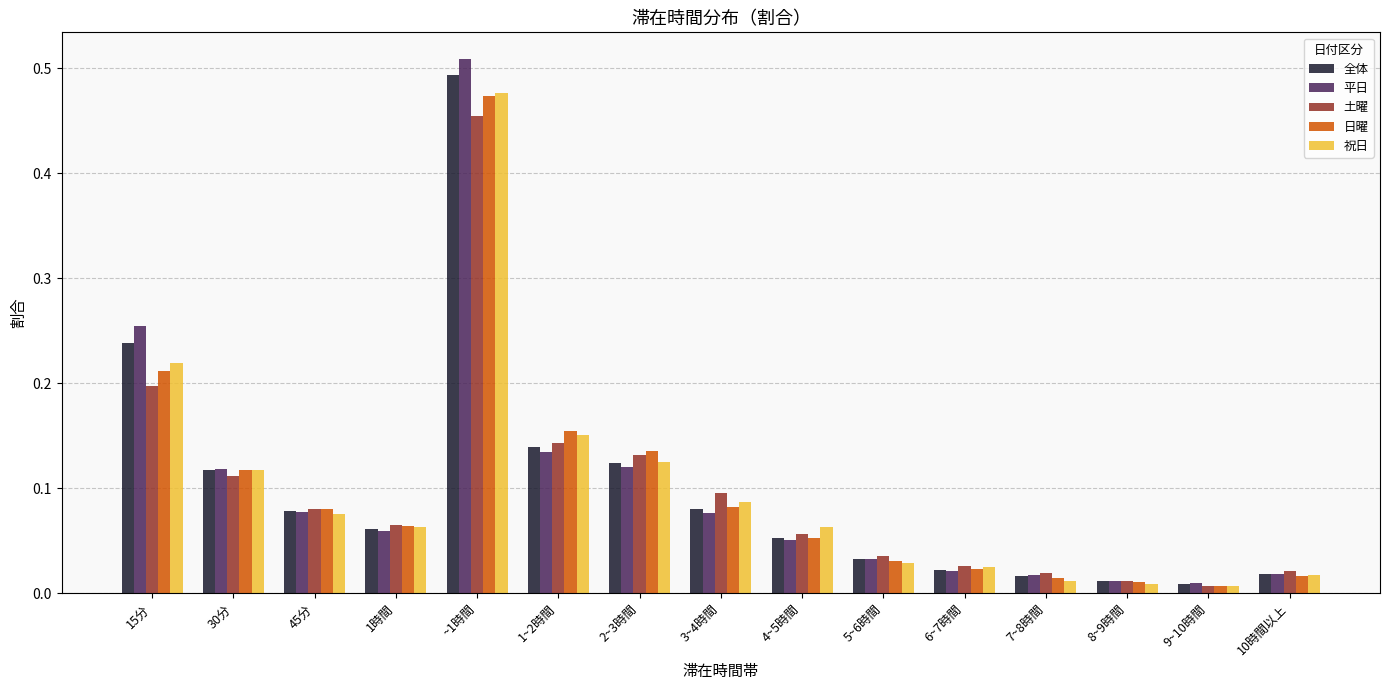

Which series has the widest spread of values?

平日